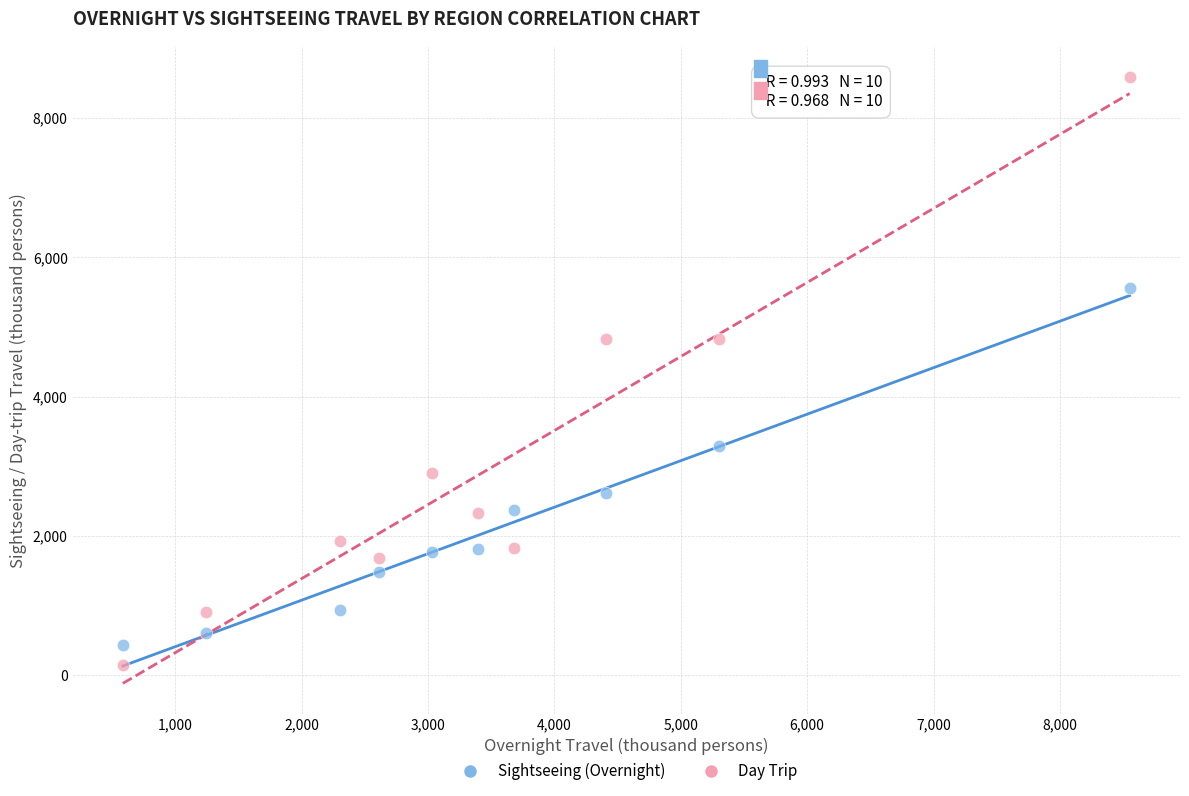

Which series has the widest spread of Y values?

Day Trip